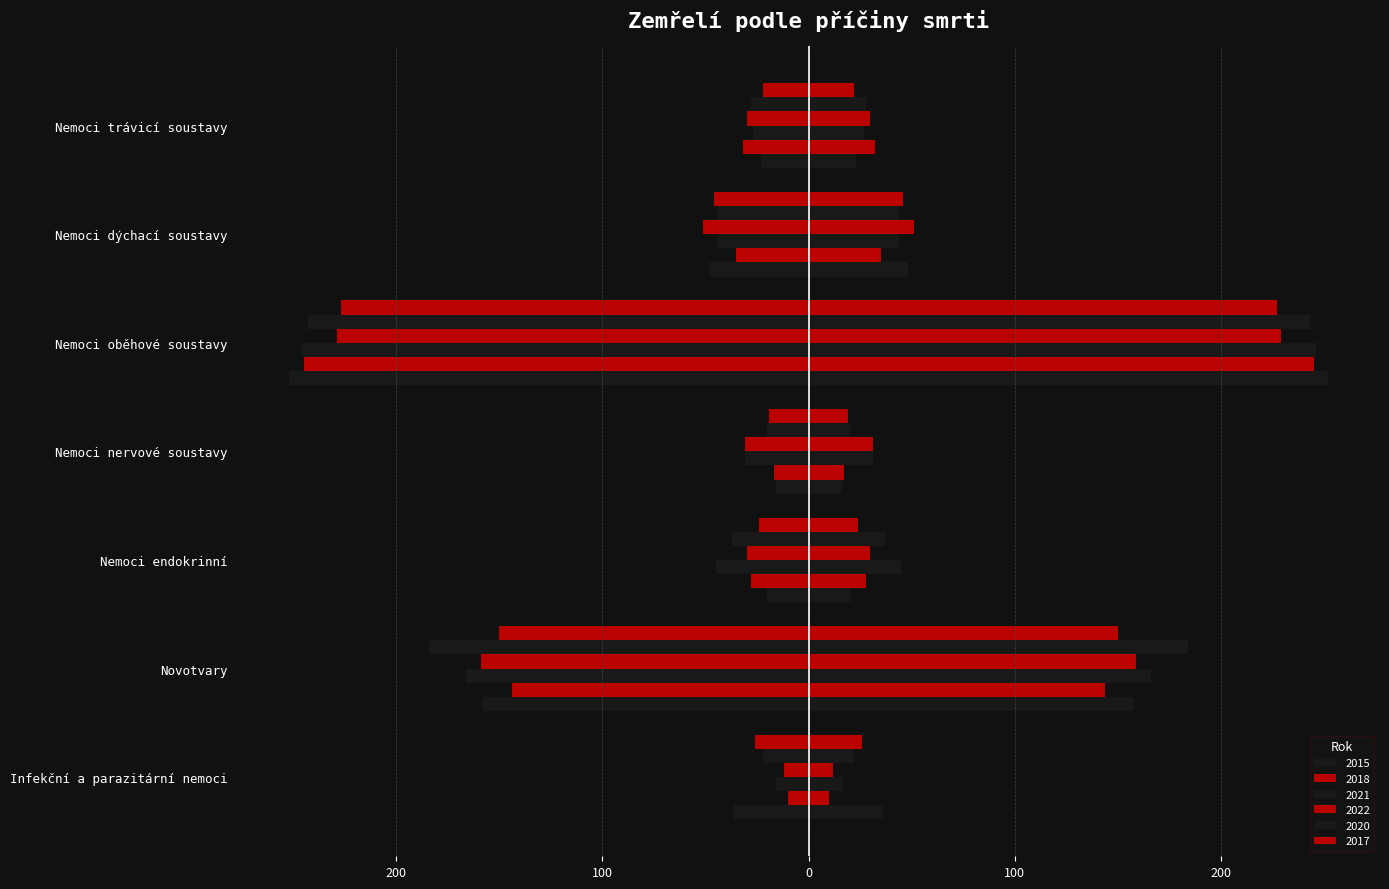

What is the label of the 4th bar from the right?

Nemoci nervové soustavy